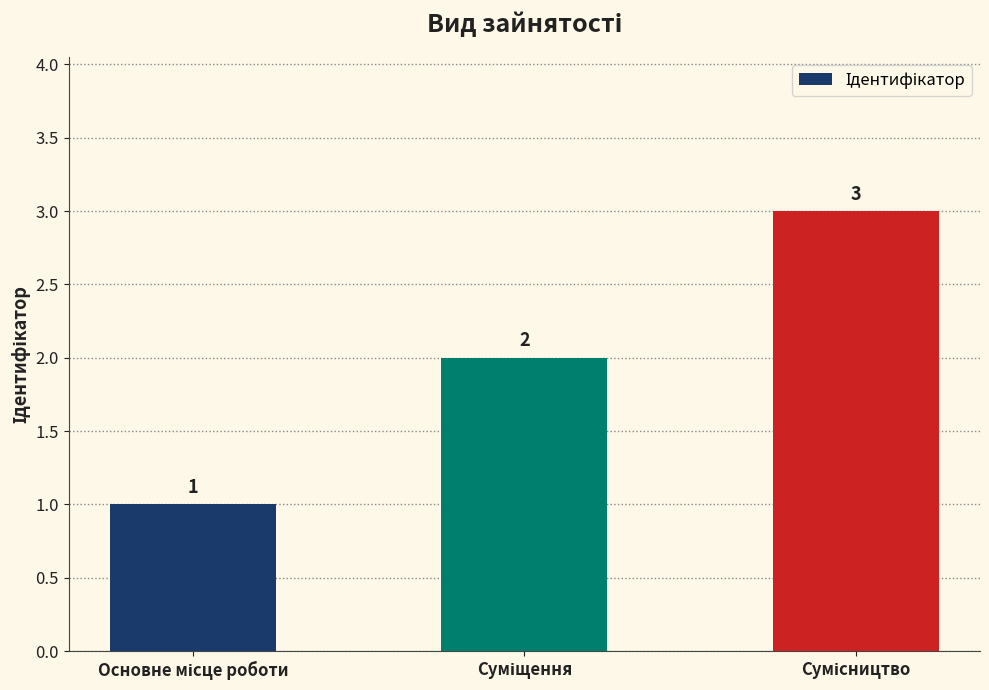

What is the sum of all values?

6